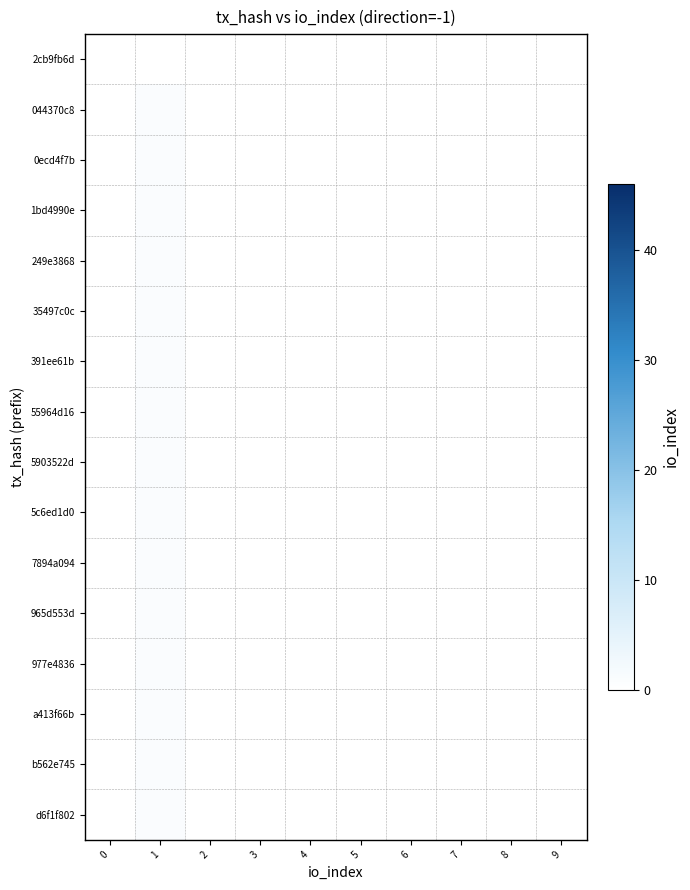

How many data points does each series have?

10